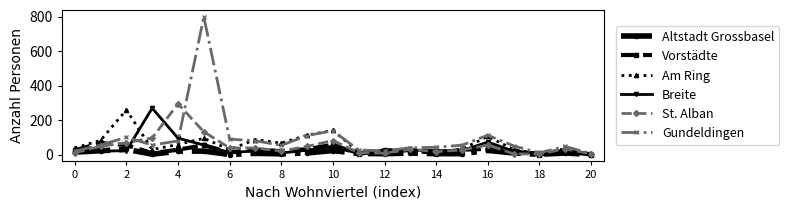

Which series has the largest range (max minus min)?

Gundeldingen